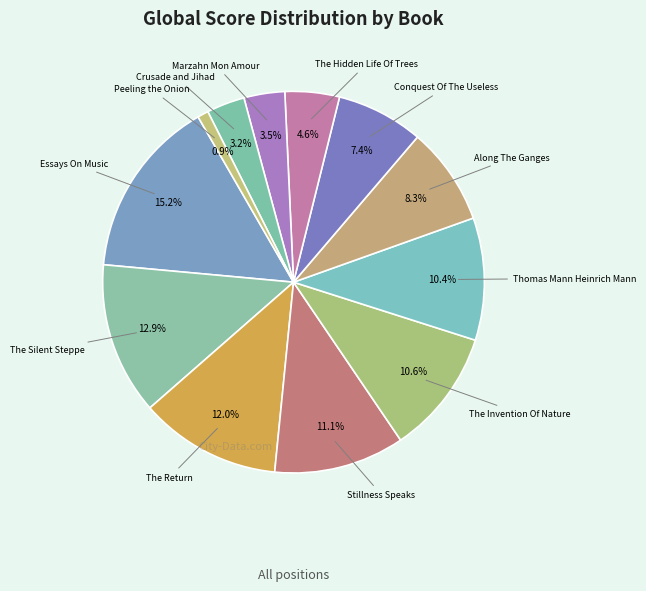

Which slice is the largest?

Essays On Music